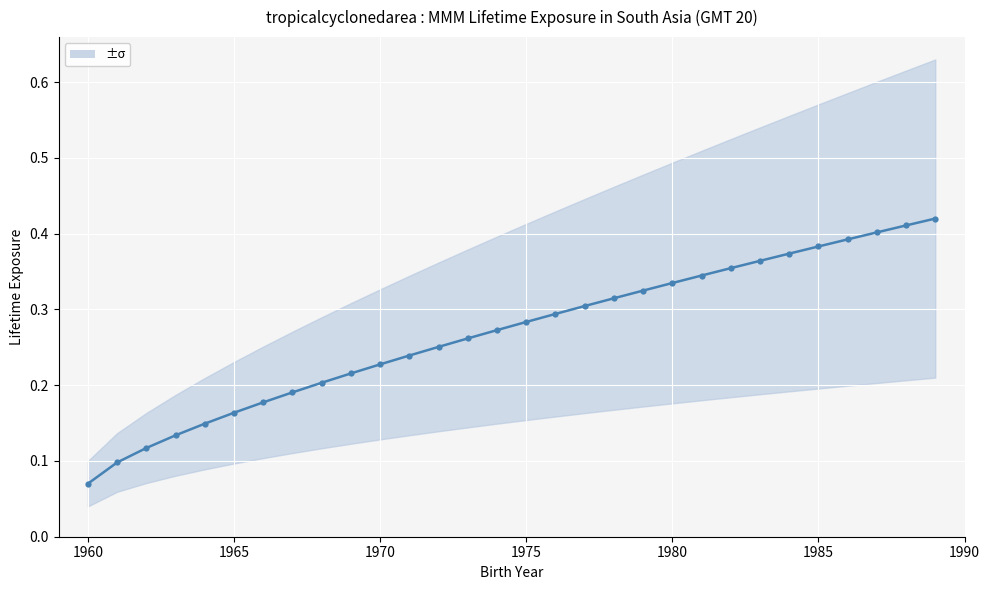

What is the smallest value displayed?

0.1